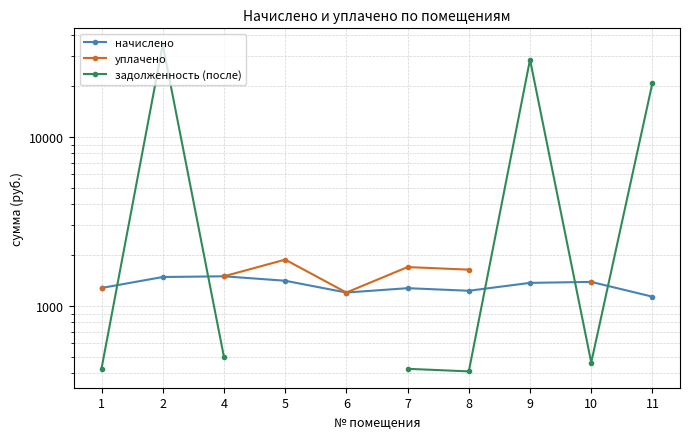

Where is уплачено nearest to the value 1537?

4